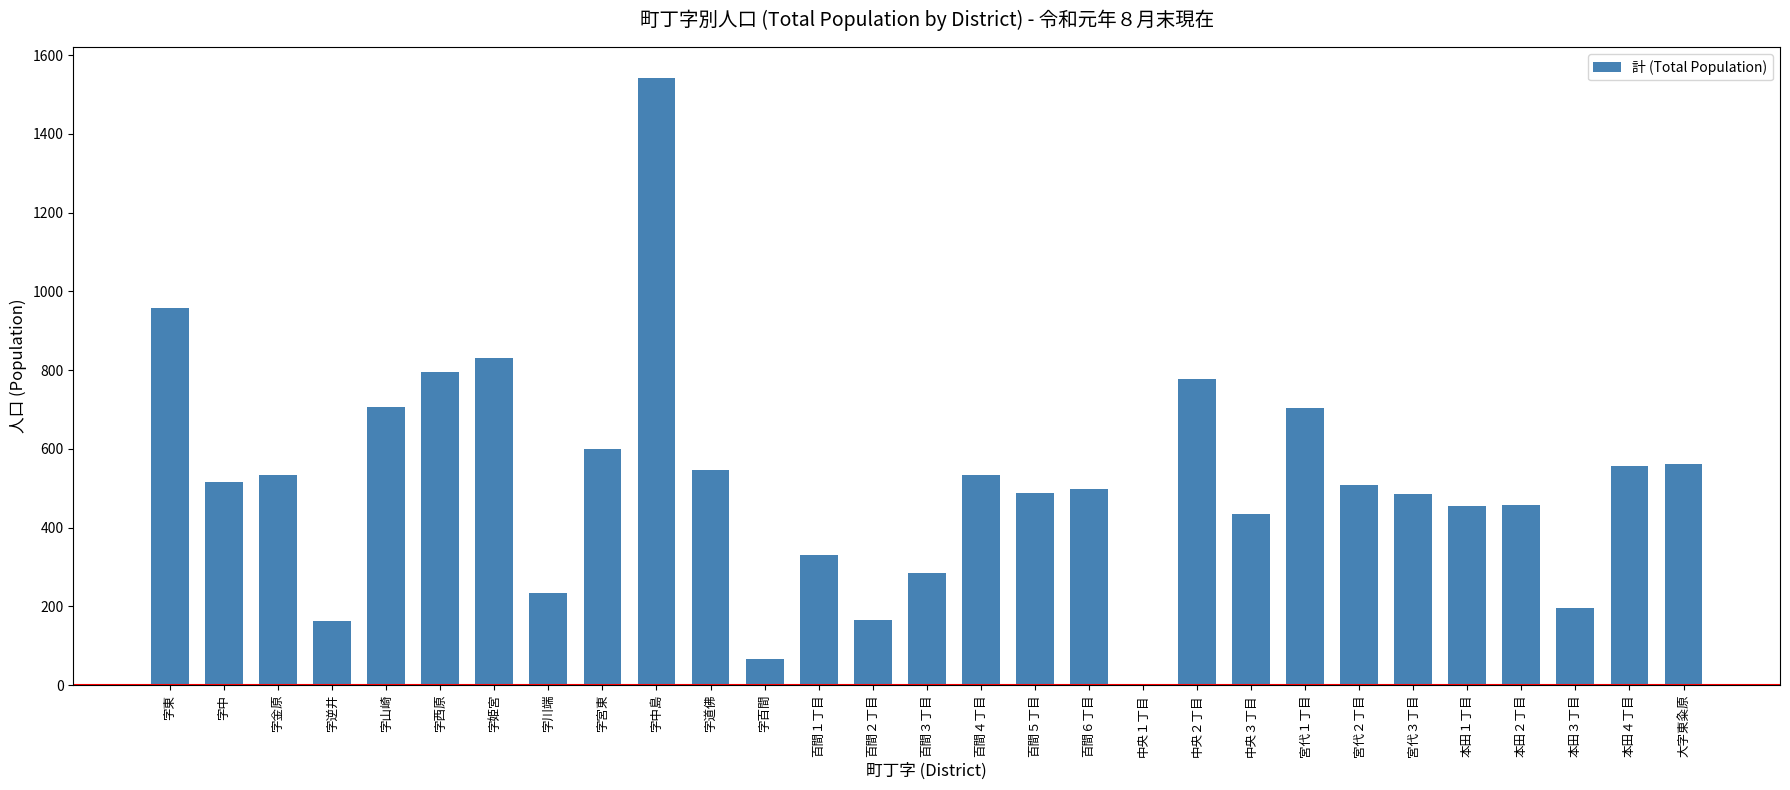

Approximately how many times larger is the value at 大字東粂原 compared to 本田４丁目?

1.0